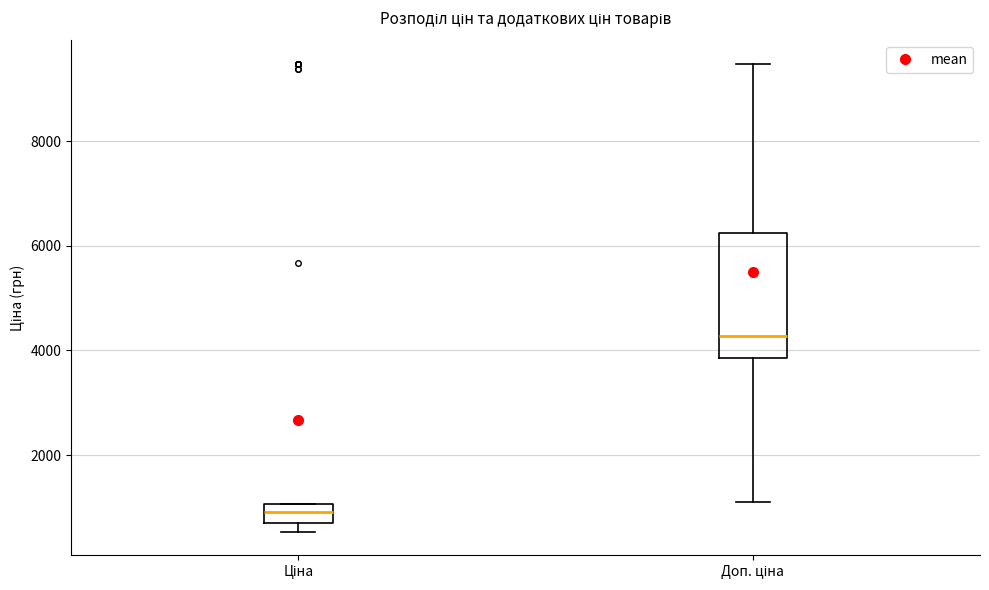

Where is the lower edge of the box for Ціна on the y-axis? The values are not printed on the chart, so give them approximately, as read against the axis.

600